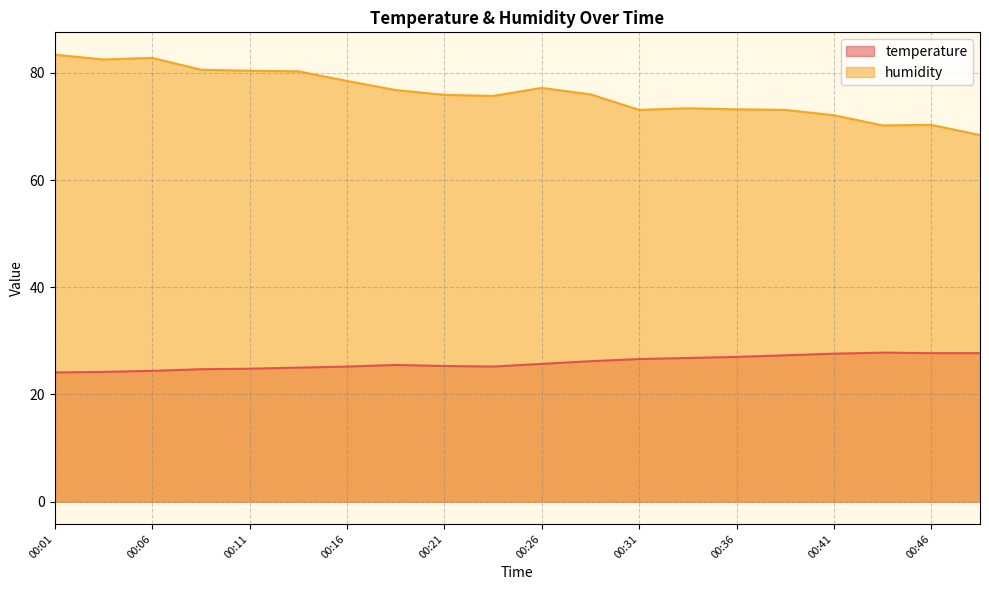

What is the lowest value of the humidity series?

68.4